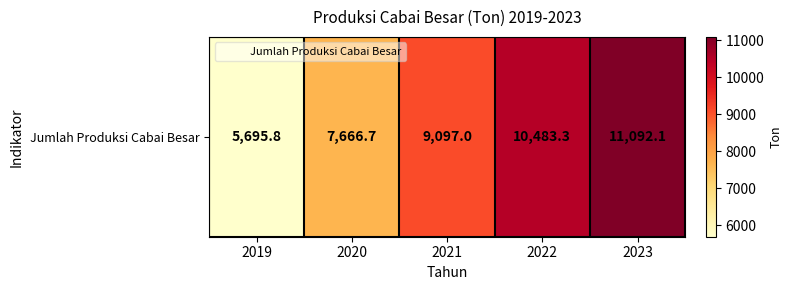

Rank the categories by value from highest to lowest.

2023, 2022, 2021, 2020, 2019